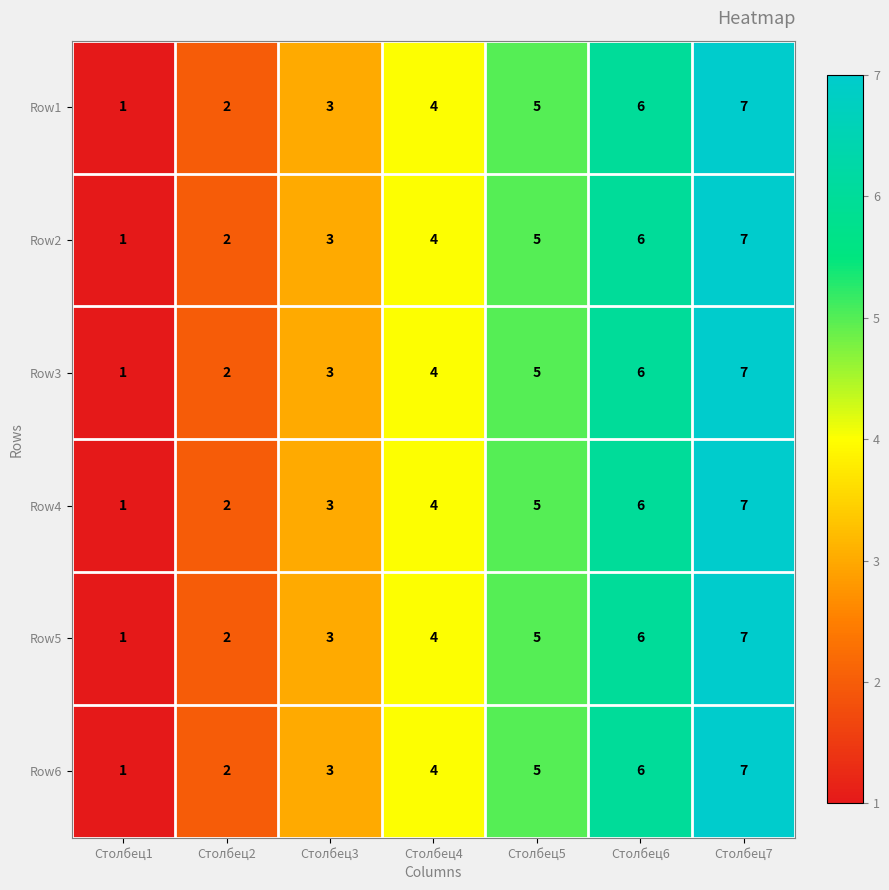

Is it true that Row5 equals 3 at Столбец3?

True